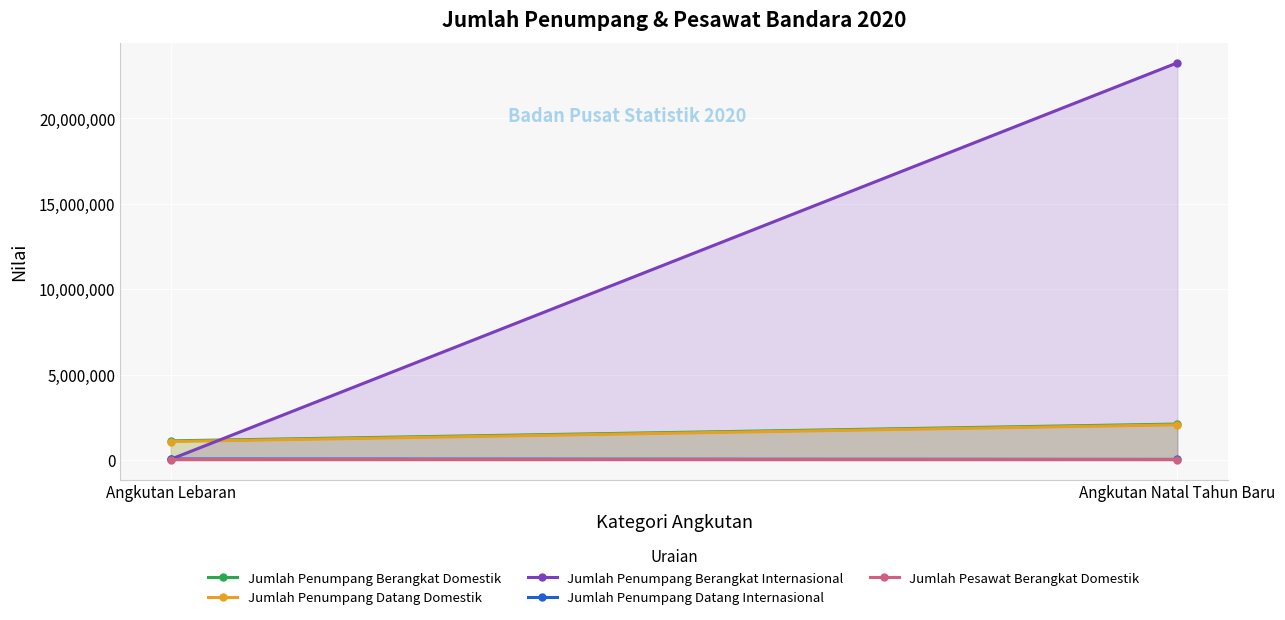

What is the difference between the Jumlah Penumpang Datang Domestik values at Angkutan Natal Tahun Baru and Angkutan Lebaran?

980069